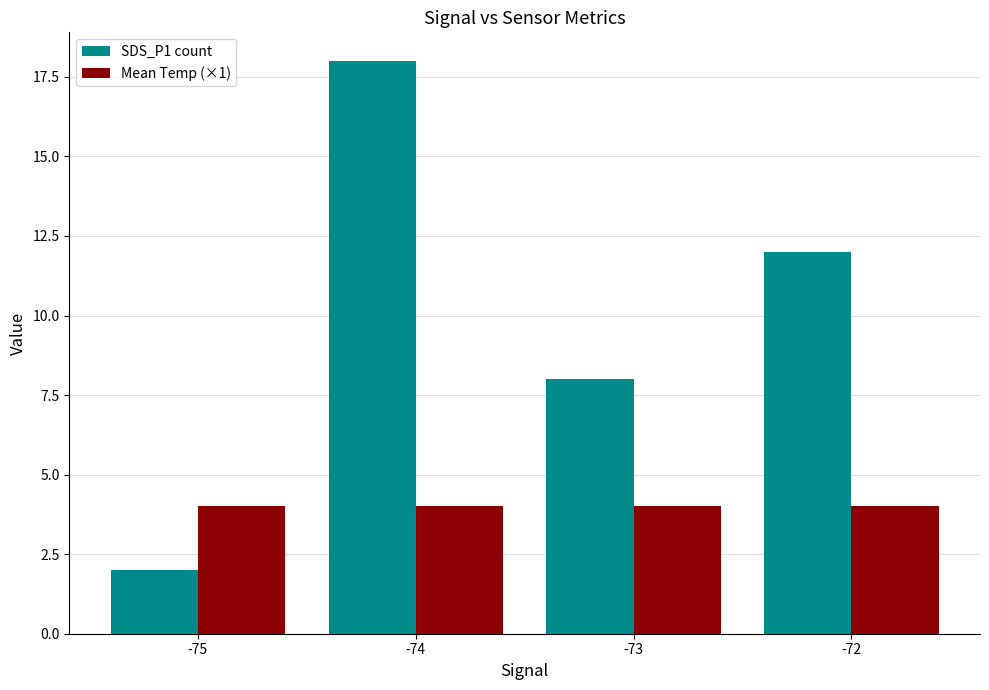

Reading right to left, extract all data points from this chart.

SDS_P1 count: 12	8	18	2
Mean Temp (×1): 4	4	4	4